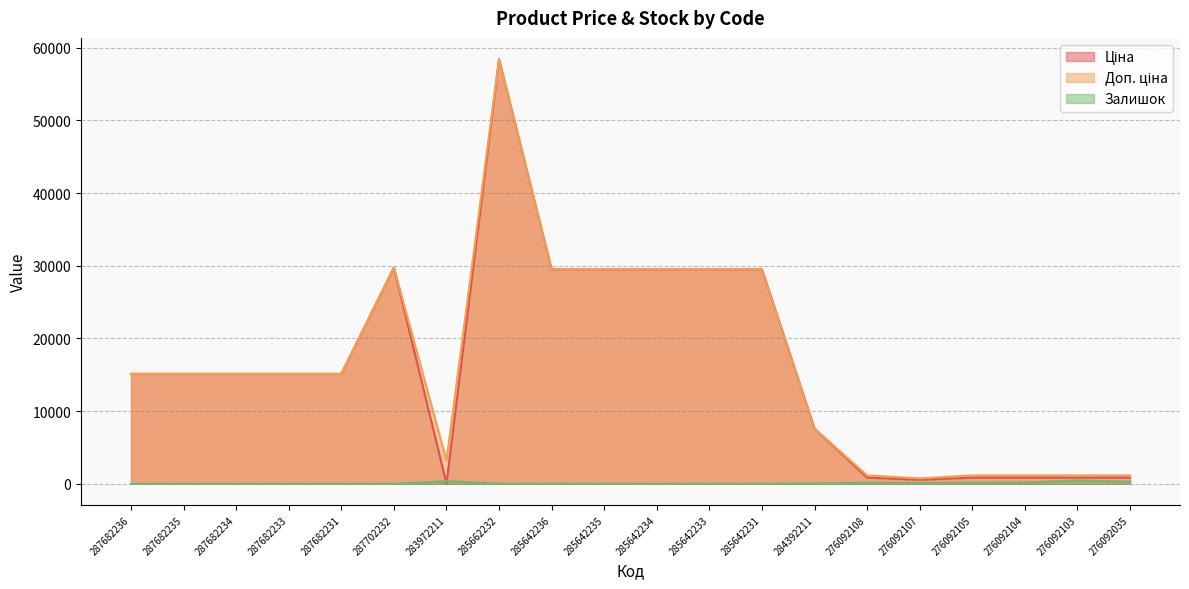

What is the label of the 7th point from the left?

283972211